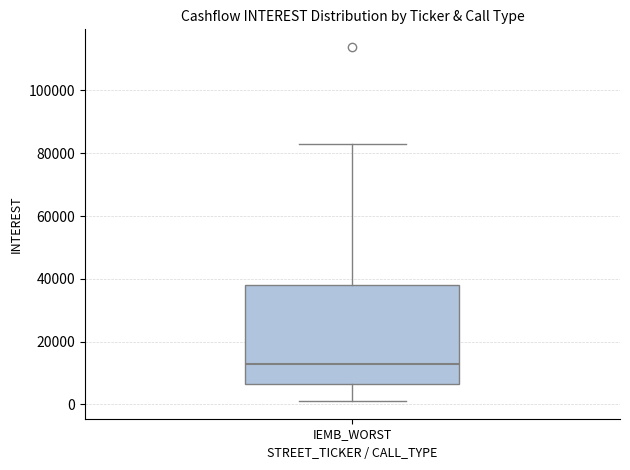

Transcribe this box plot: give where the median line is, the range the box spans, and where the two whiskers end, as read against the y-axis. The values are not printed on the chart, so give them approximately, as read against the axis.

median 12000, box 6000 to 38000, whiskers 2000 to 82000